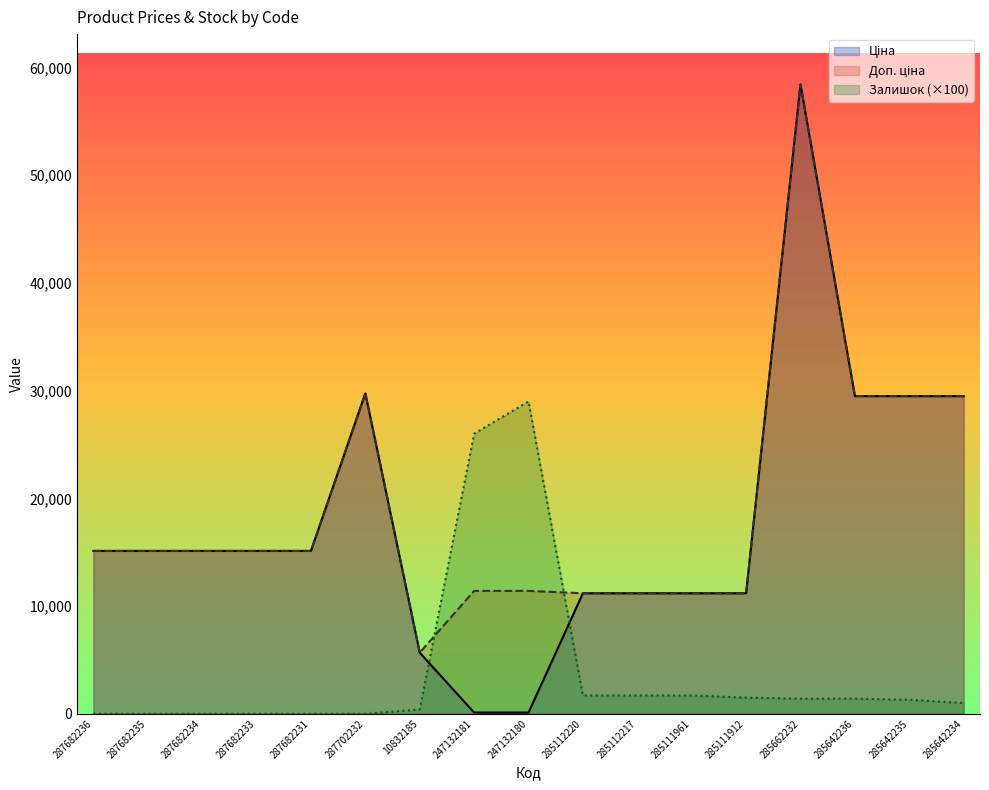

Where do Залишок and Доп. ціна first cross each other?

10832185 and 247132181